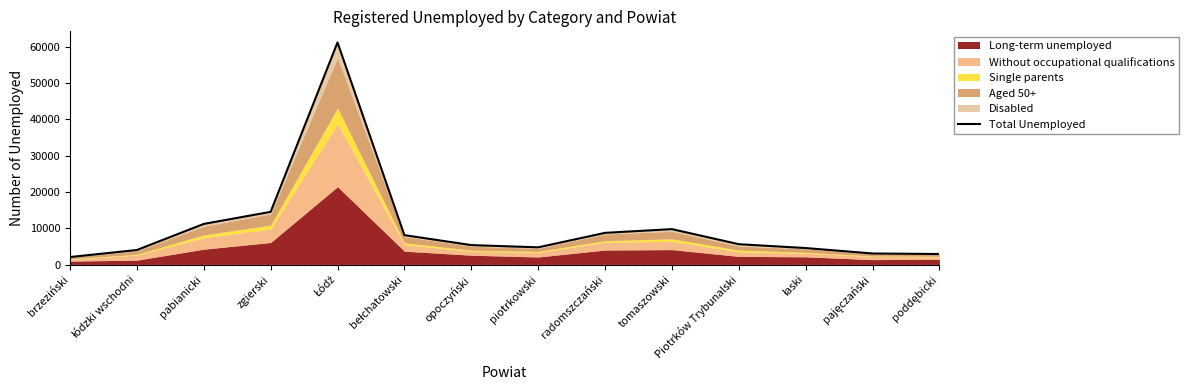

Is it true that the value at pajęczański is 4337?

False